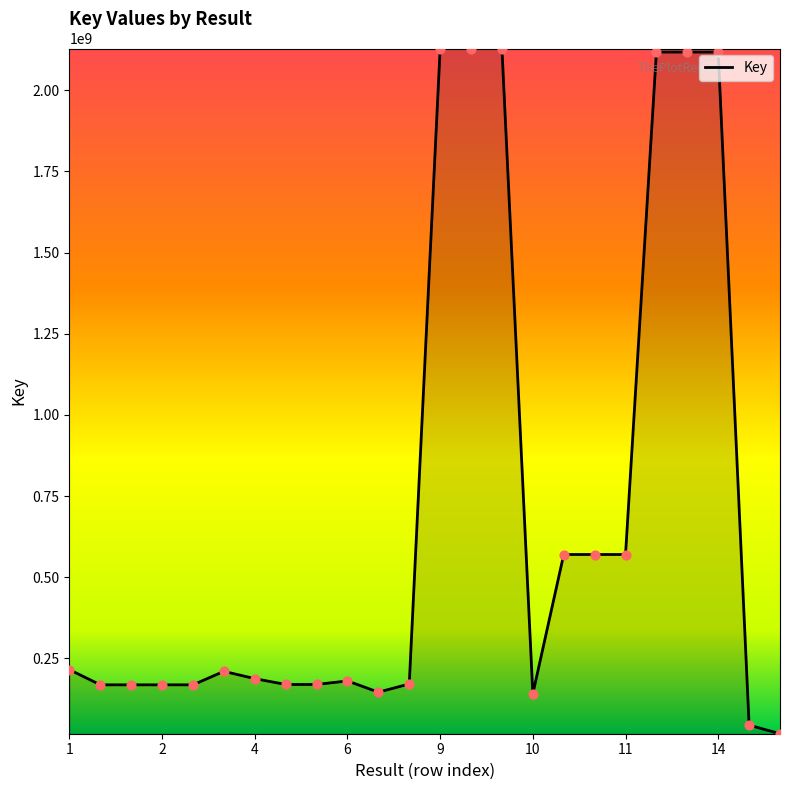

What is the difference between the maximum and minimum values?

2111016590